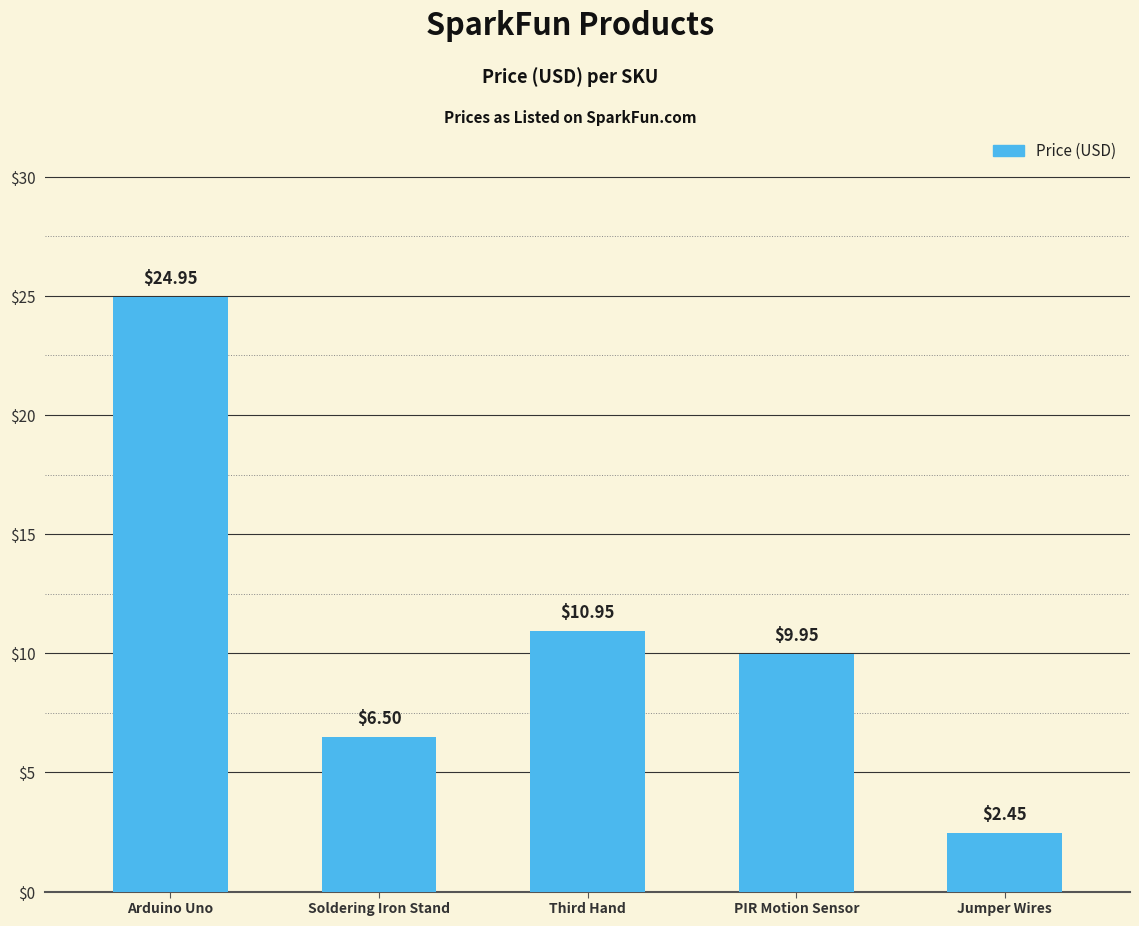

The chart shows a value of 11.6 at Soldering Iron Stand. True or false?

False